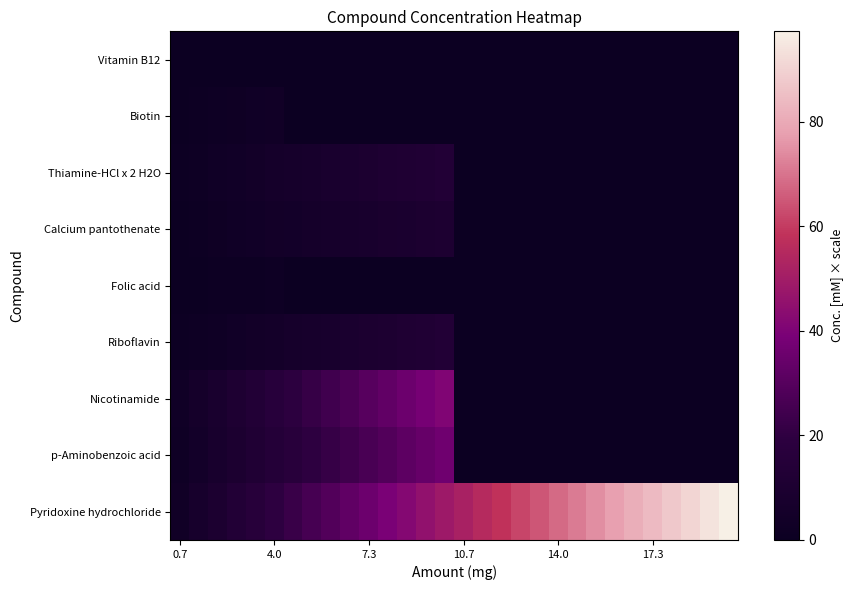

Which category has the lowest value across all series?

0.7